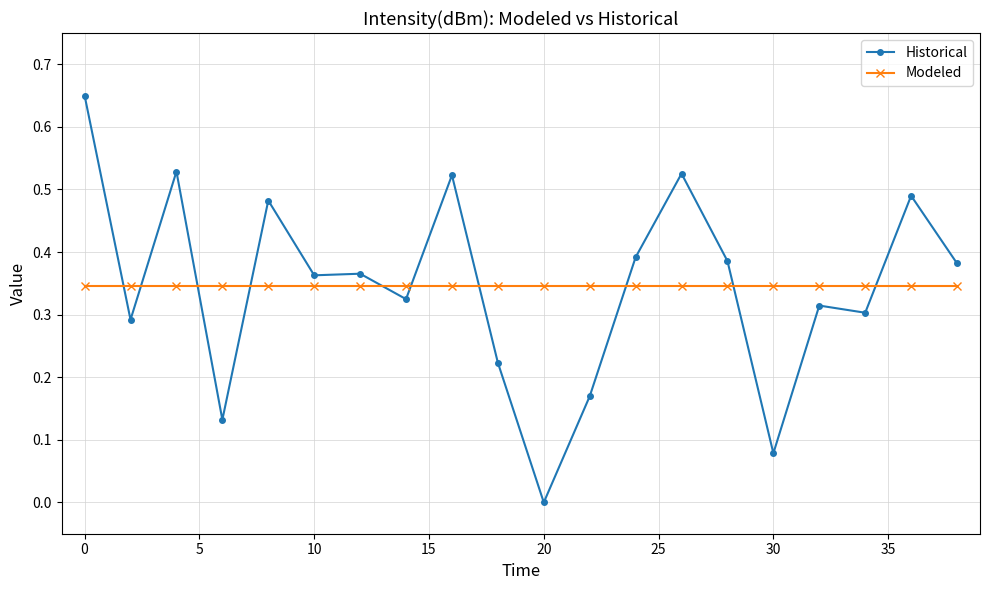

True or false: Historical has more than 0 points higher than both neighbors.

True